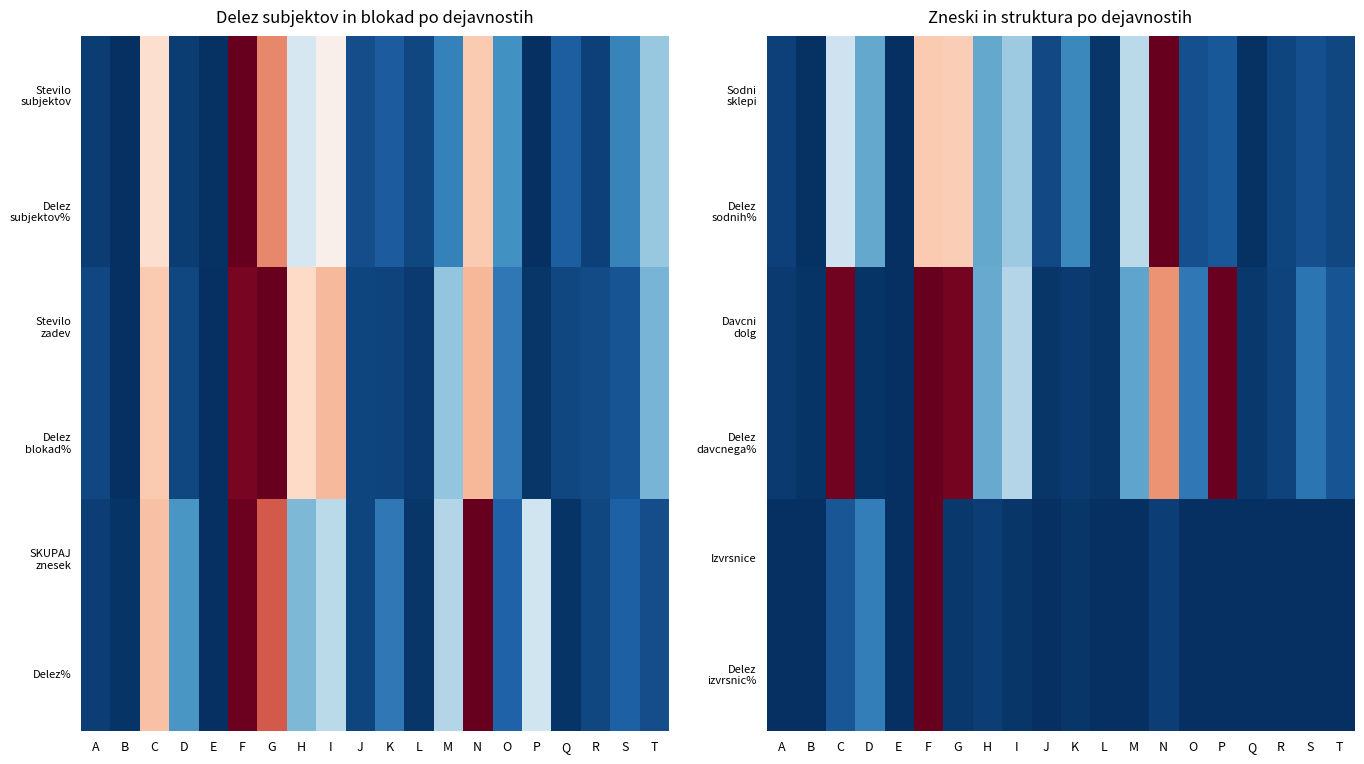

How many data points in Delez sodnih% are above 0?

19